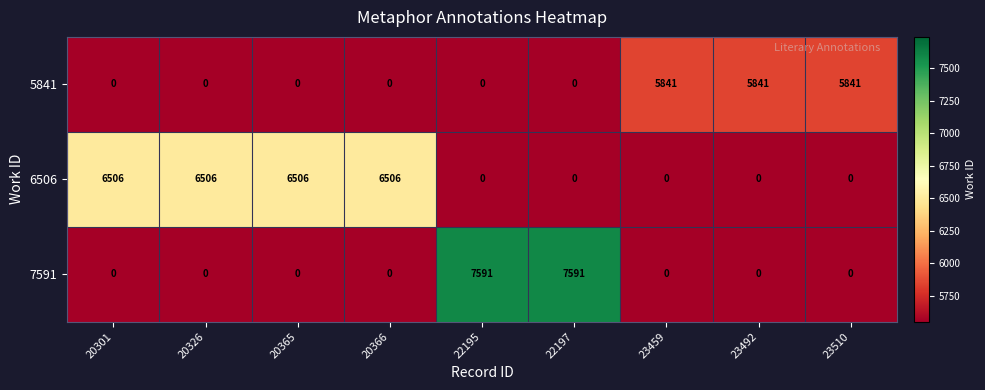

What is the spread (max minus min) of values at 22195?

7591